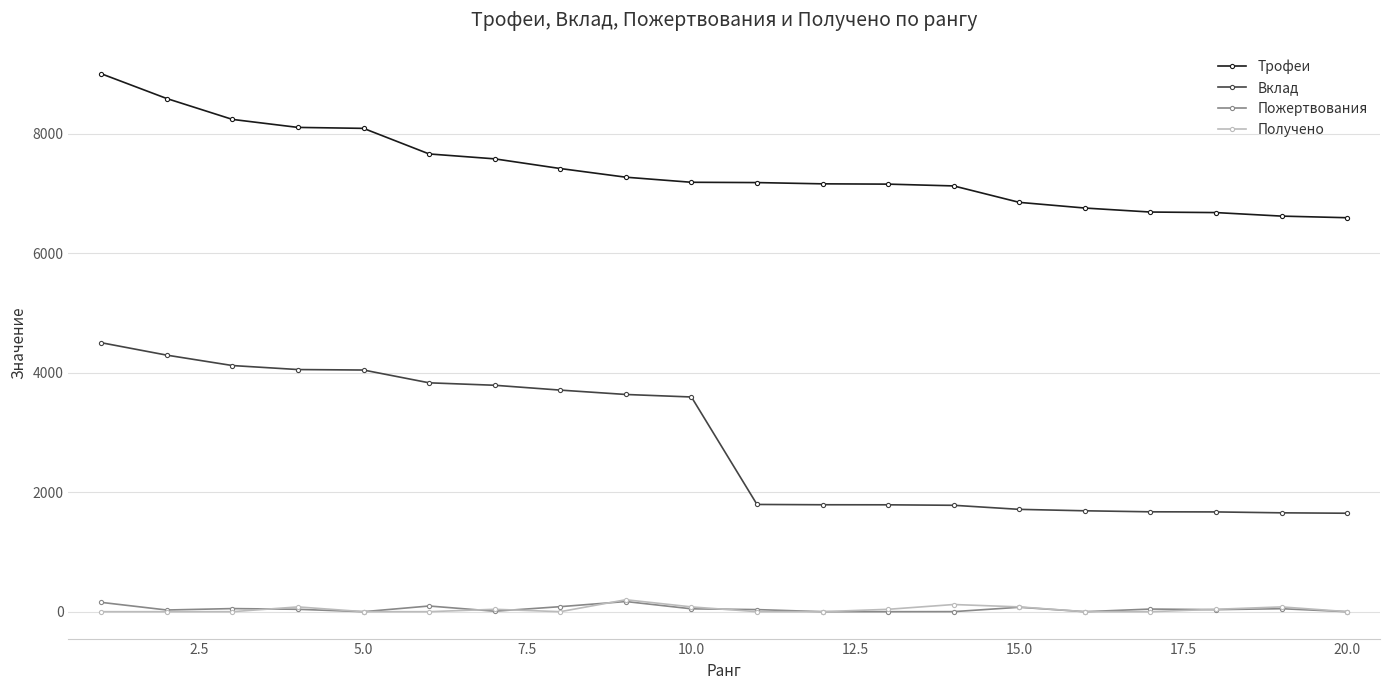

What is the greatest value displayed?

9000